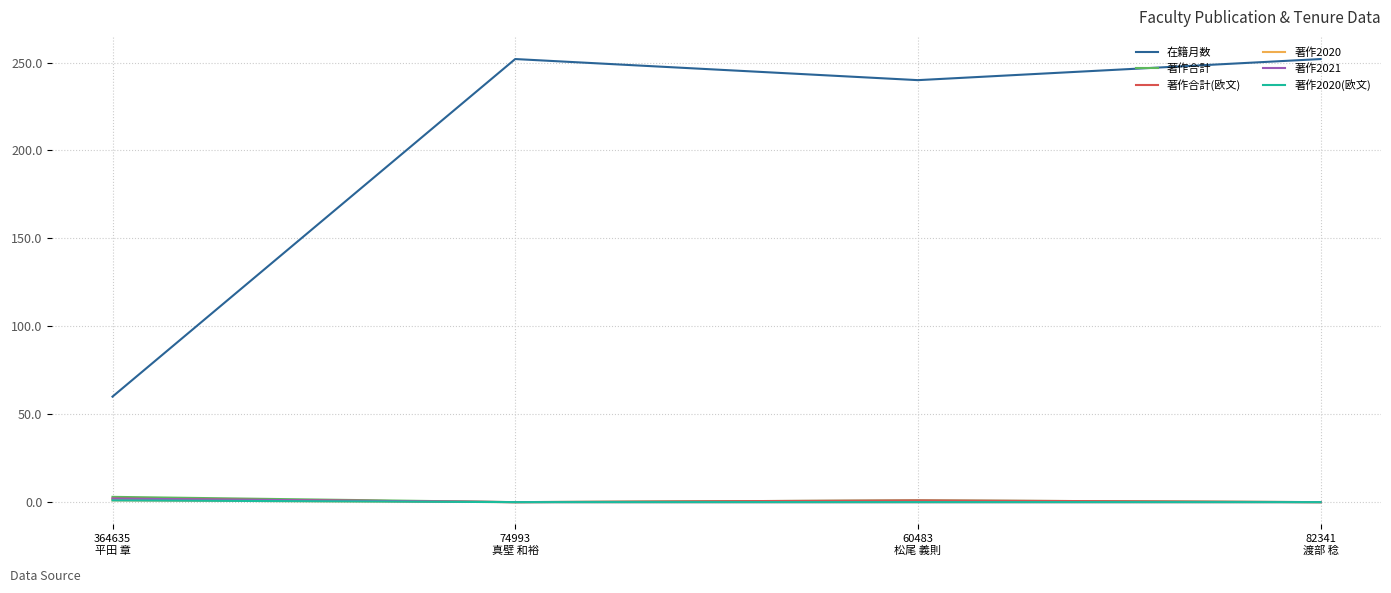

Which category has the highest value in the 著作2020 series?

364635
平田 章